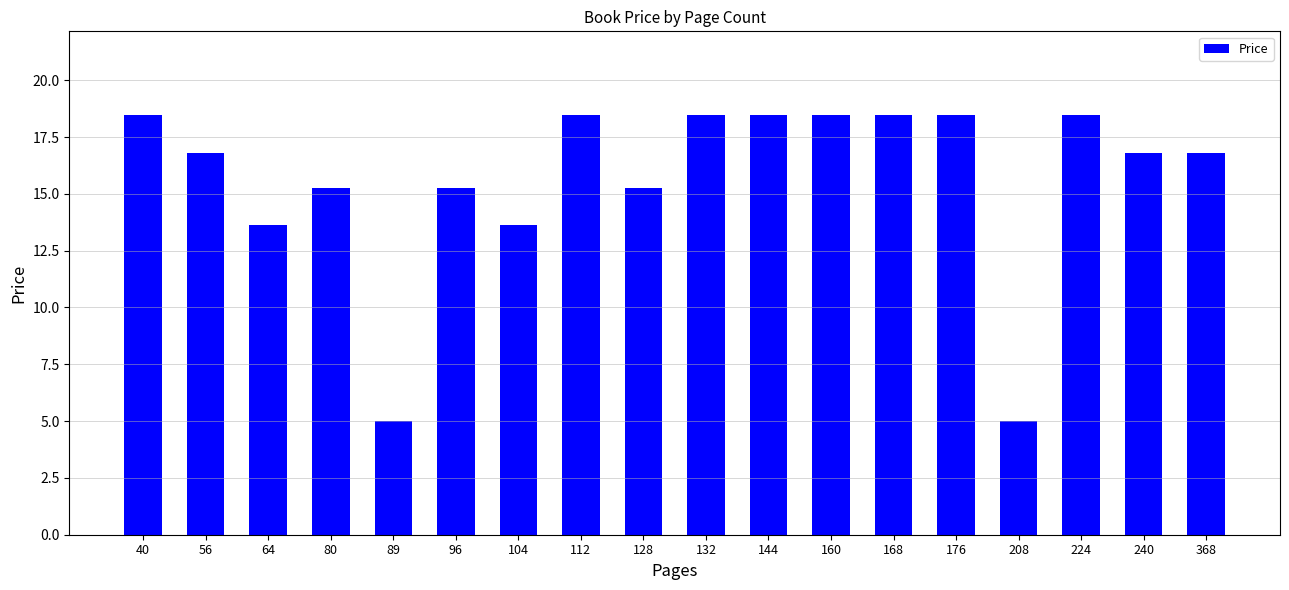

The chart shows a value of 9.3 at 40. True or false?

False